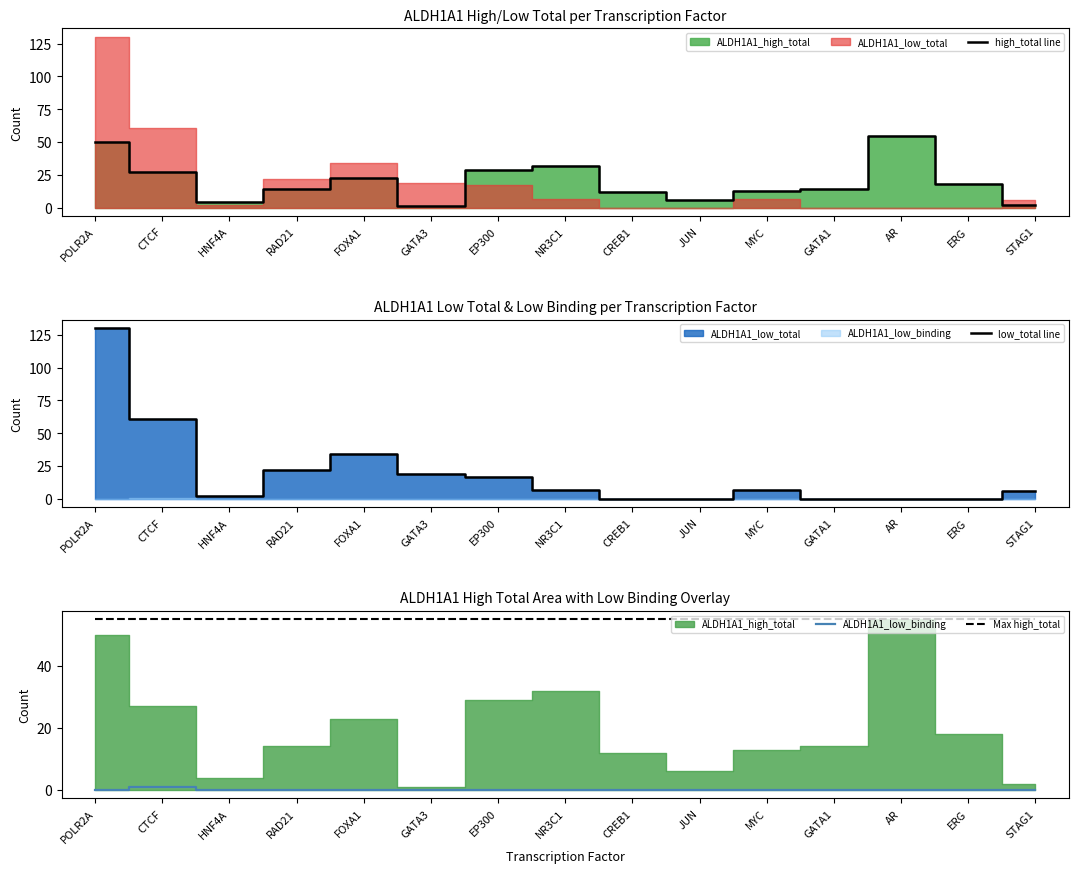

At which category is the sum across all series the highest?

POLR2A